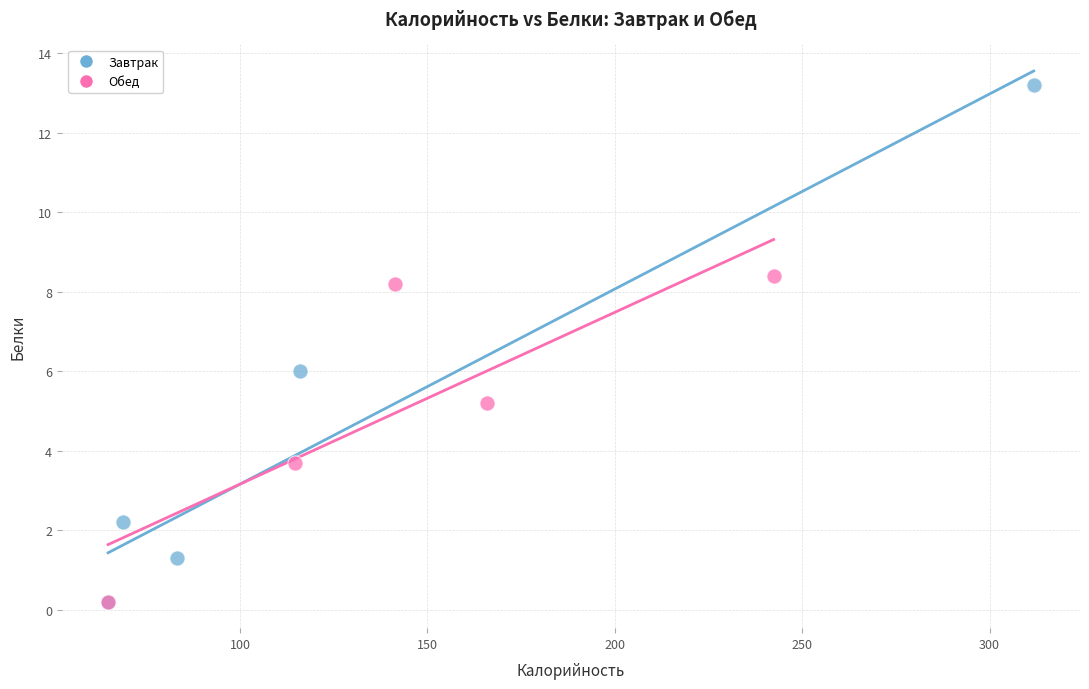

Which series reaches the maximum Y coordinate?

Завтрак